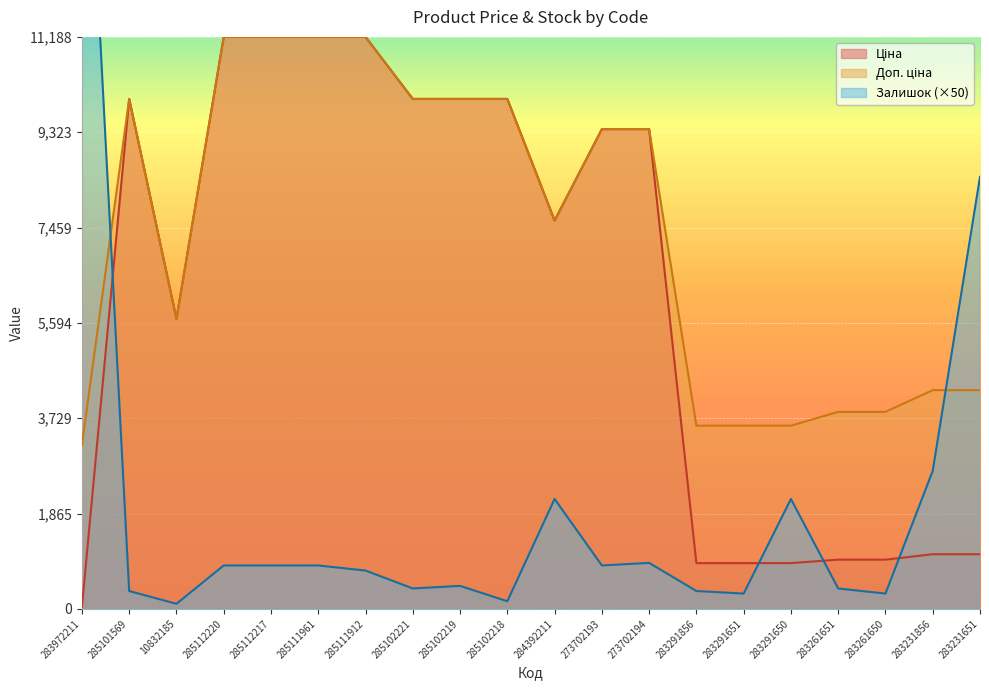

List the labels in order of Доп. ціна value, smallest first.

283972211, 283291856, 283291651, 283291650, 283261651, 283261650, 283231856, 283231651, 10832185, 284392211, 273702193, 273702194, 285101569, 285102221, 285102219, 285102218, 285112220, 285112217, 285111961, 285111912